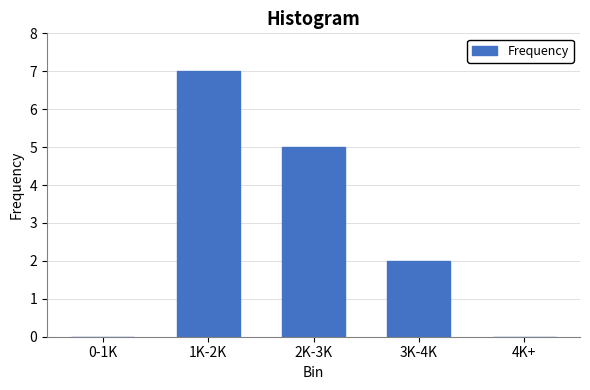

Reading right to left, extract all data points from this chart.

4K+=0	3K-4K=2	2K-3K=5	1K-2K=7	0-1K=0